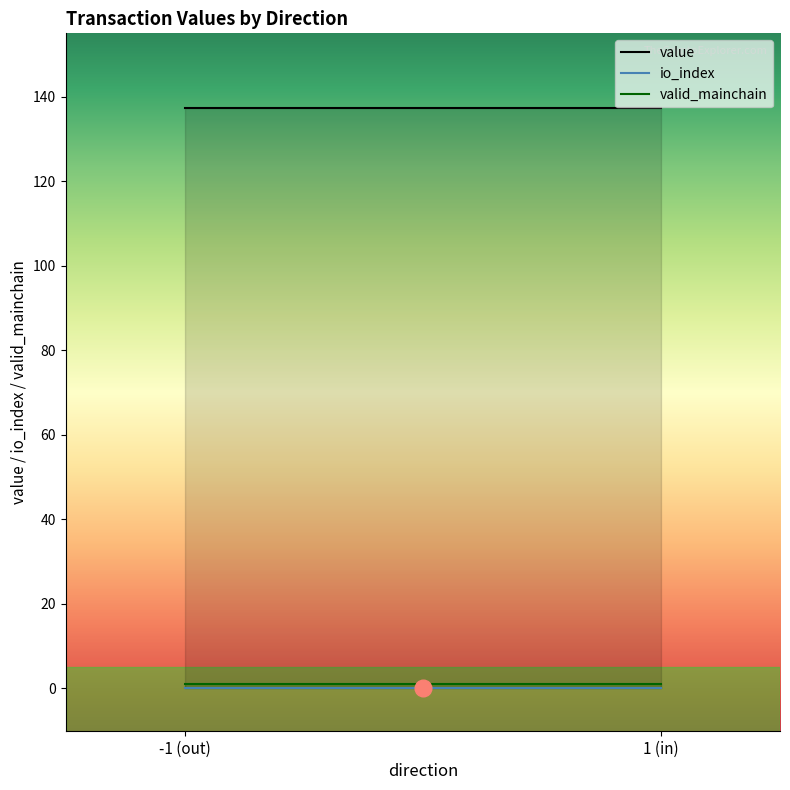

Reading right to left, extract all data points from this chart.

io_index: 1_1=1.0	1_0=0.0	-1_1=1.0	-1_0=0.0
value: 1_1=137.2	1_0=0.0	-1_1=137.2	-1_0=0.0
valid_mainchain: 1_1=1.0	1_0=1.0	-1_1=1.0	-1_0=1.0